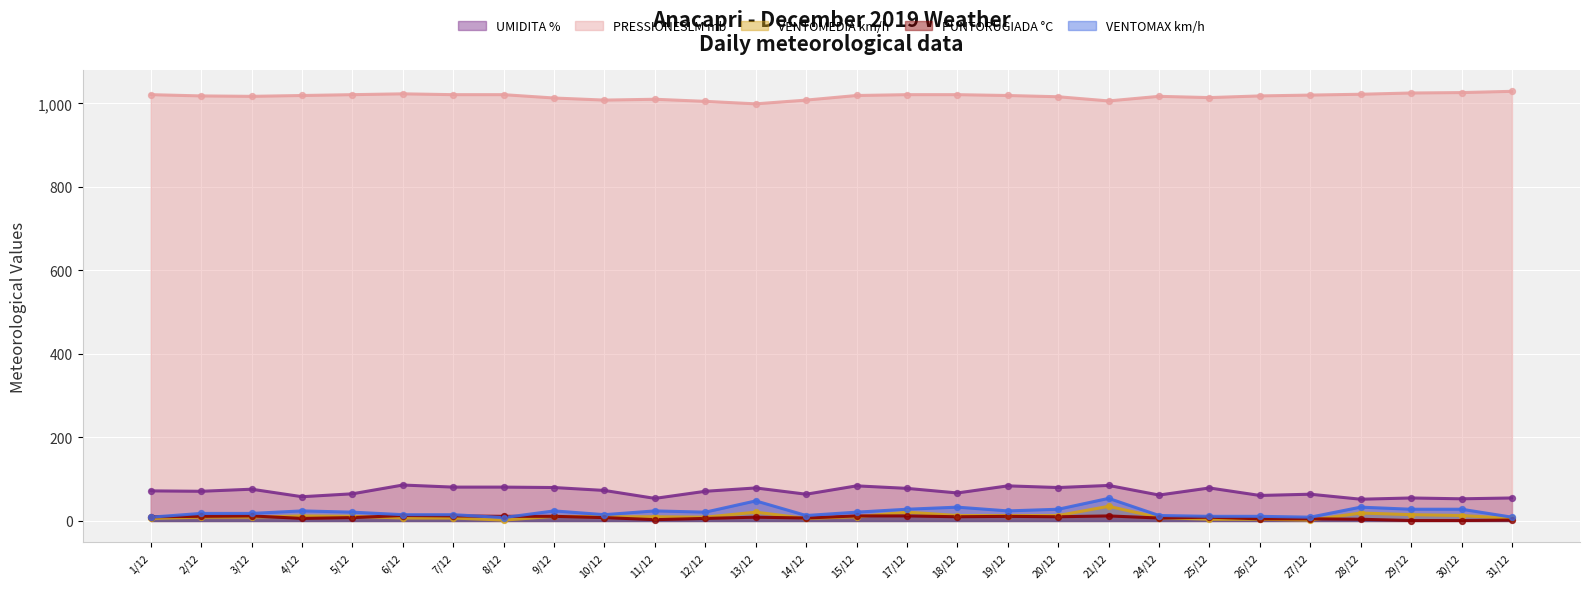

Which series contains the lowest Y value?

PUNTORUGIADA °C